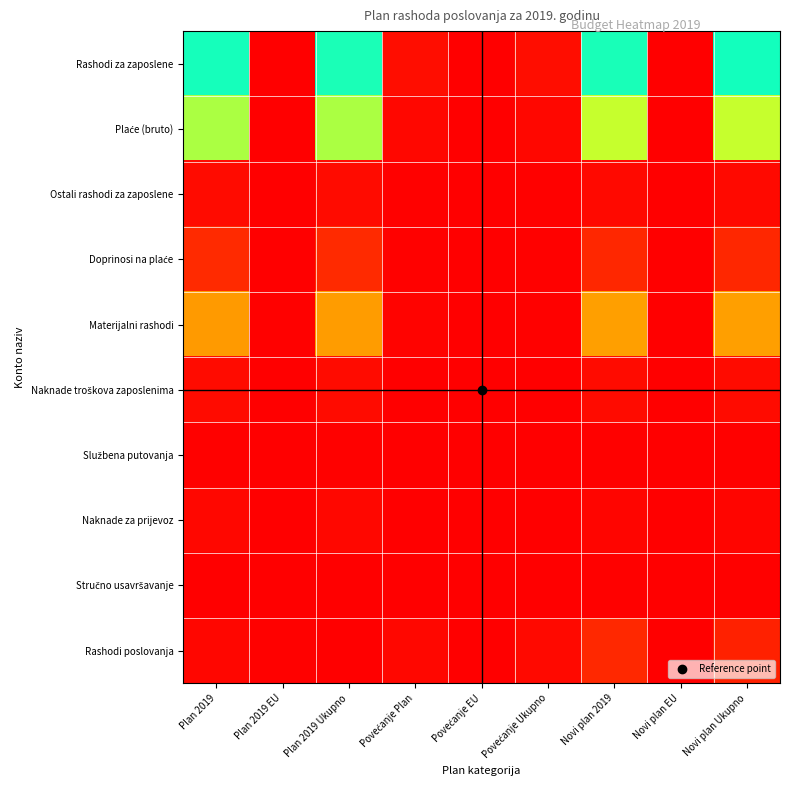

At which category is the sum across all series the highest?

Plan 2019 Ukupno